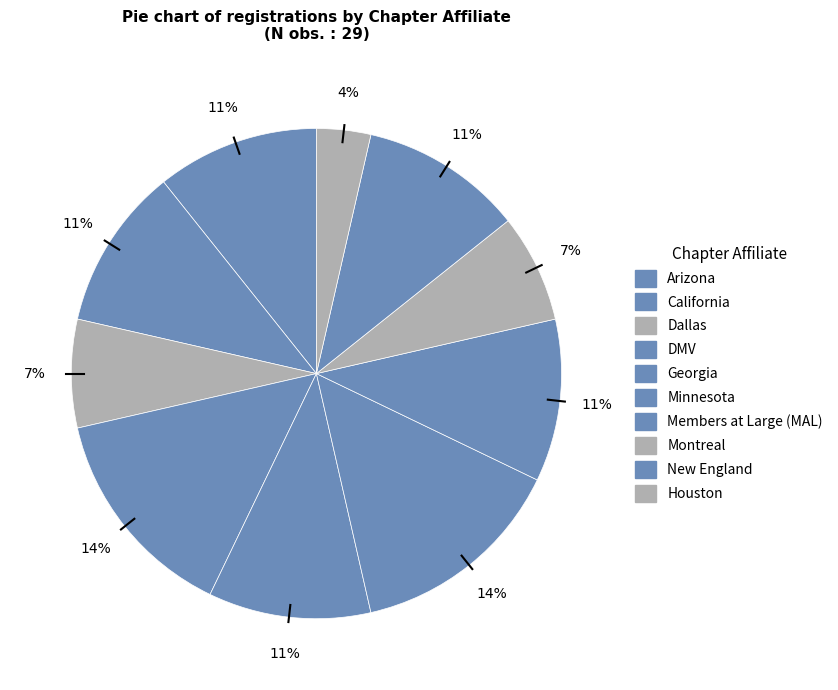

How many slices are in this pie chart?

10